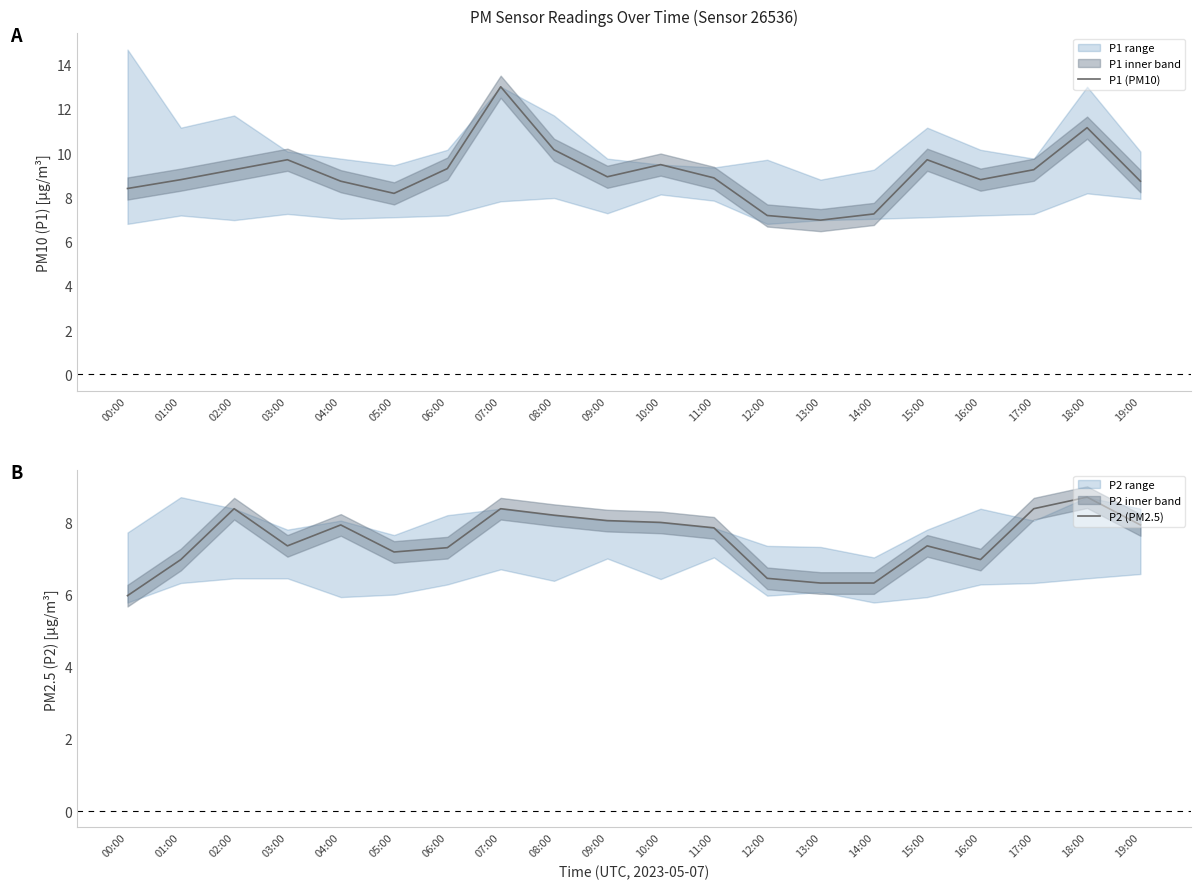

How many lines are shown in the chart?

2